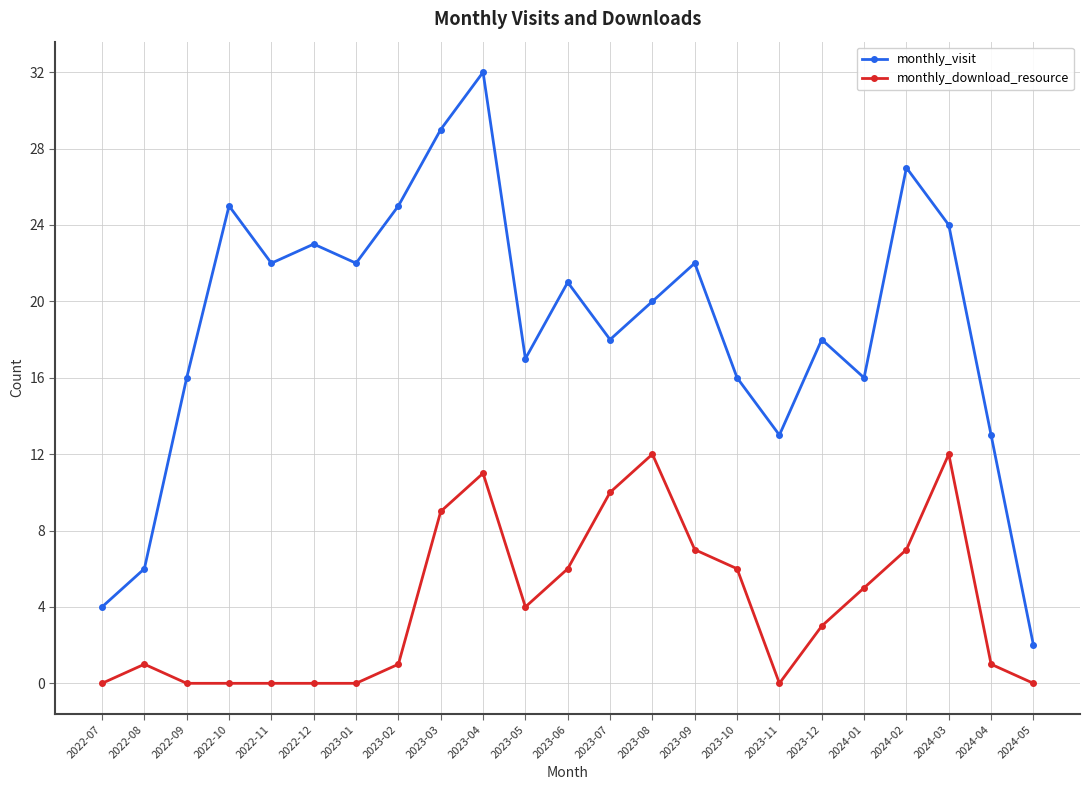

At 2023-01, list the series in order from largest to smallest.

monthly_visit, monthly_download_resource